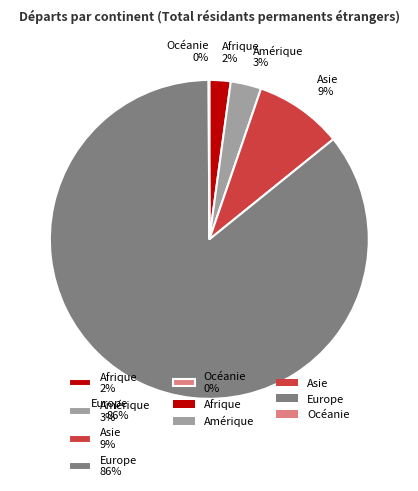

Which has a higher value, Asie 9% or Amérique 3%?

Asie 9%